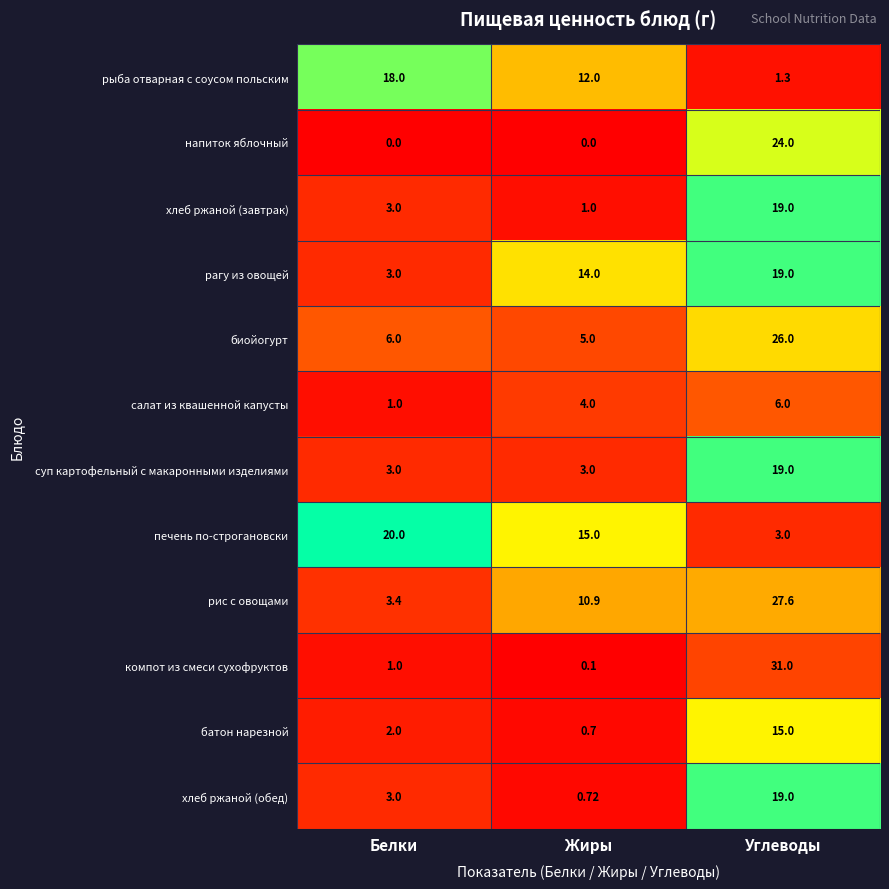

Which series has the widest spread of values?

компот из смеси сухофруктов